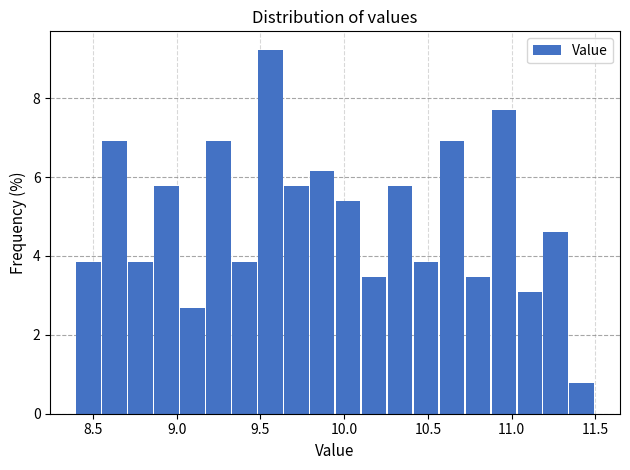

Read against the x-axis, roughly where is the centre of the tallest bar?

9.55